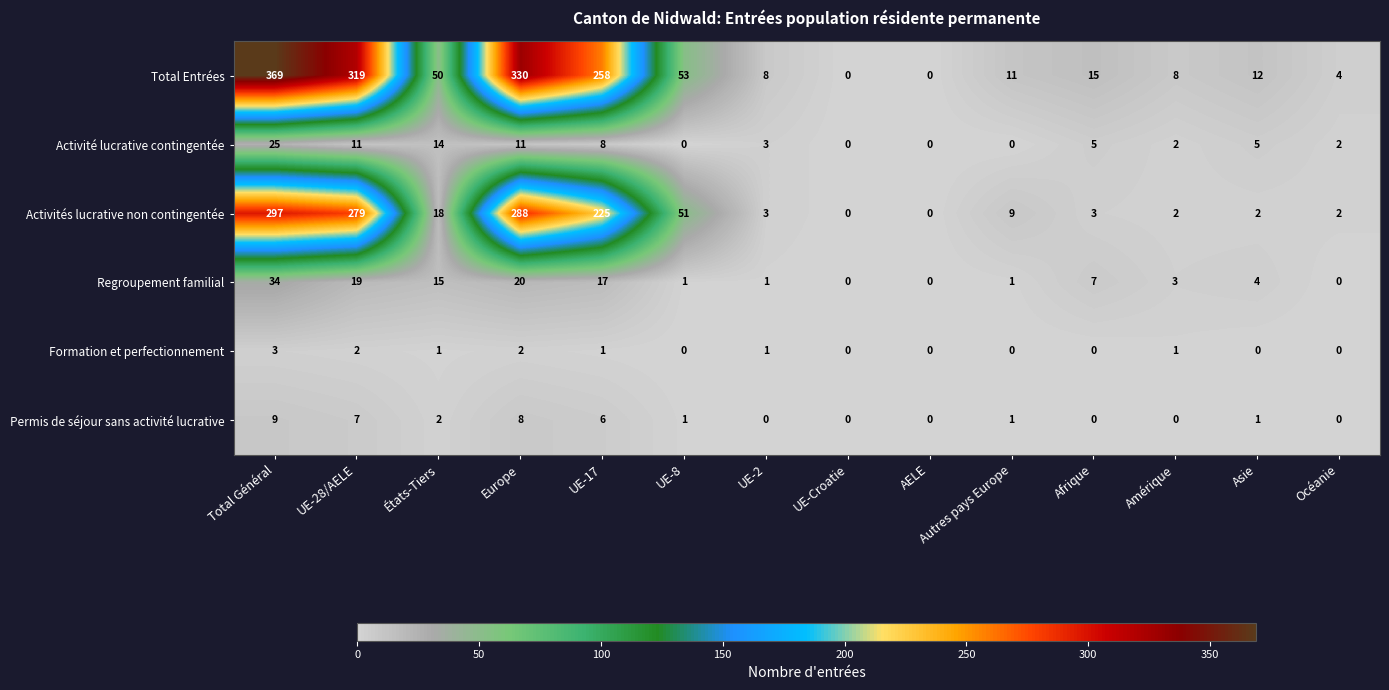

True or false: Activités lucrative non contingentée has a value of 288 at Europe.

True